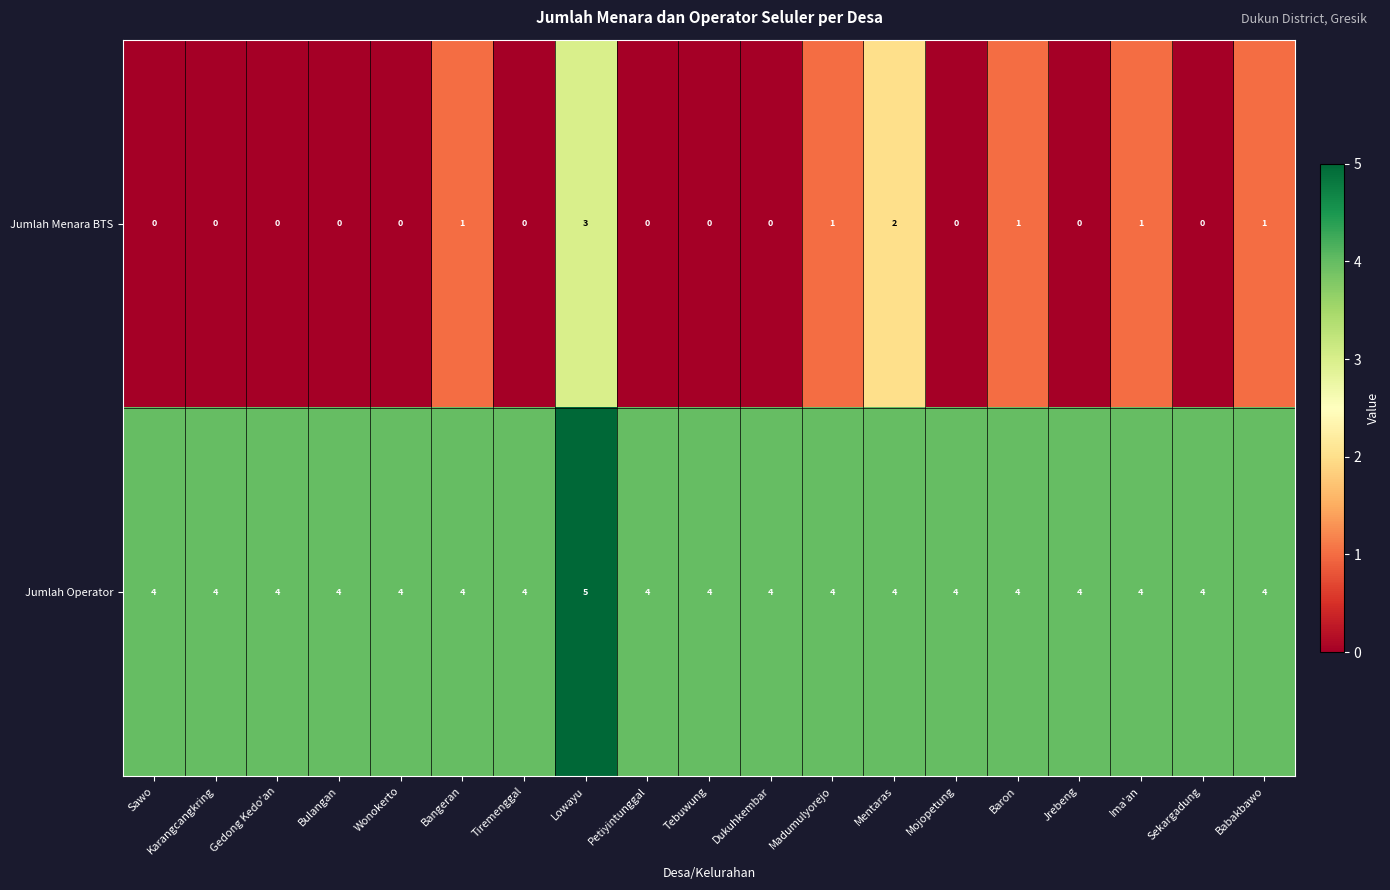

Count the Jumlah Operator values in the range 4 to 5.

19